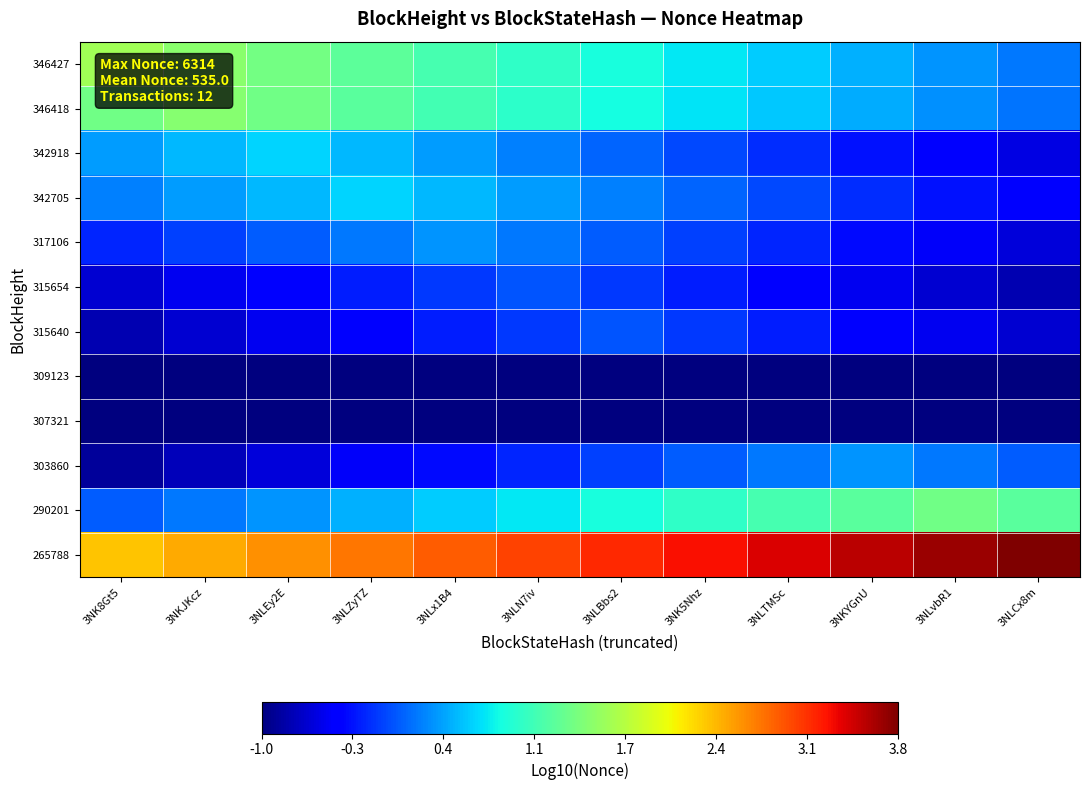

Which has a higher value, 3NLN7iv or 3NLZyTZ?

3NLZyTZ